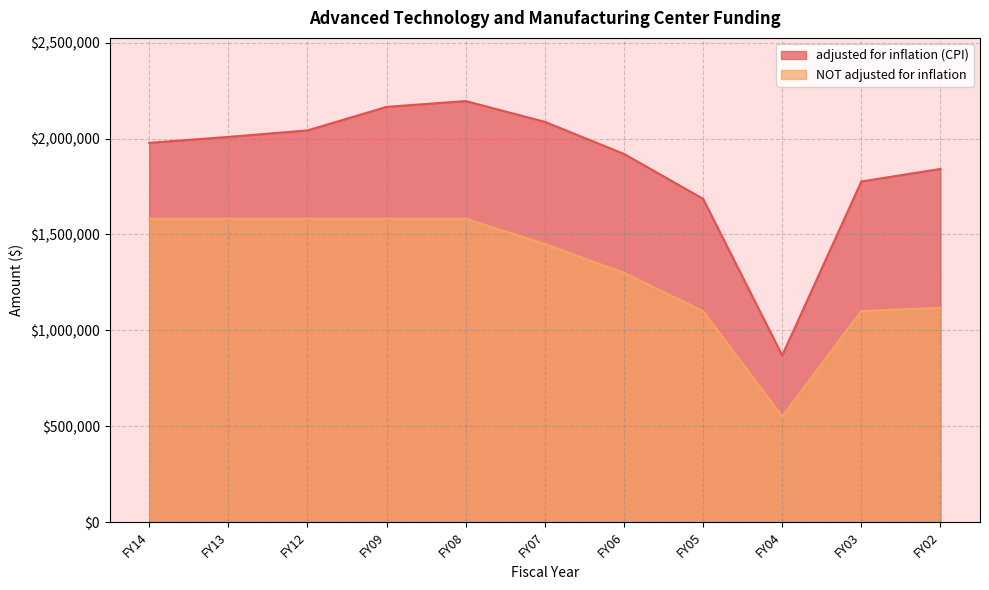

True or false: NOT adjusted for inflation and adjusted for inflation (CPI) intersect in this chart.

False